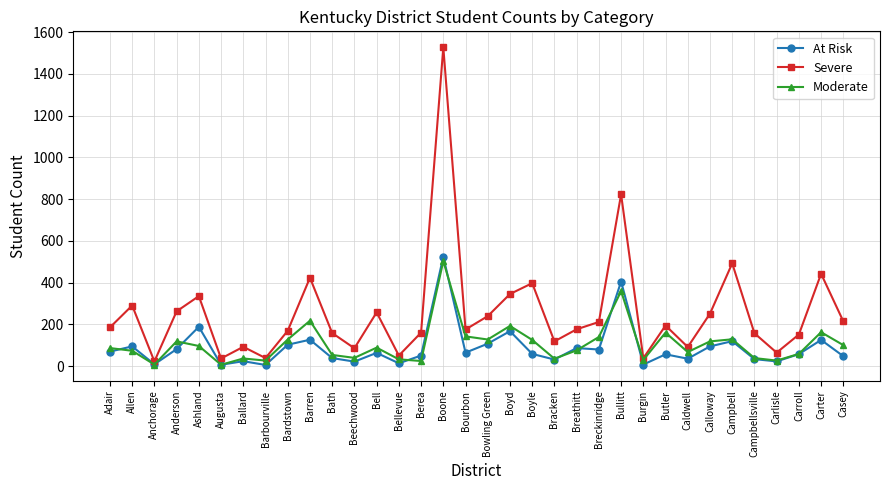

Which series ends up on top after the final intersection of Moderate and At Risk?

Moderate